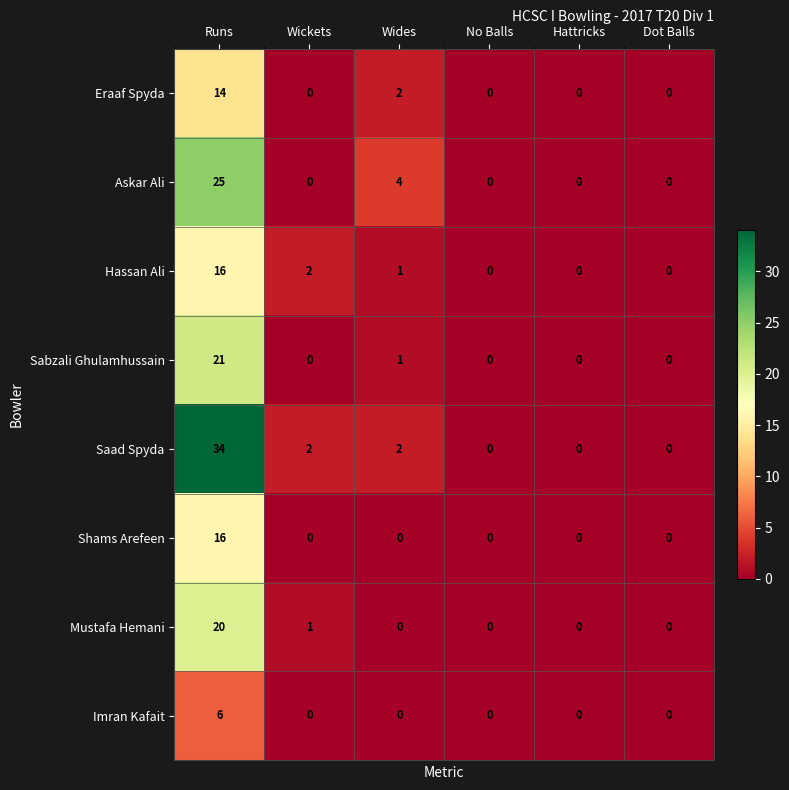

Which label corresponds to the largest value in the chart?

Runs